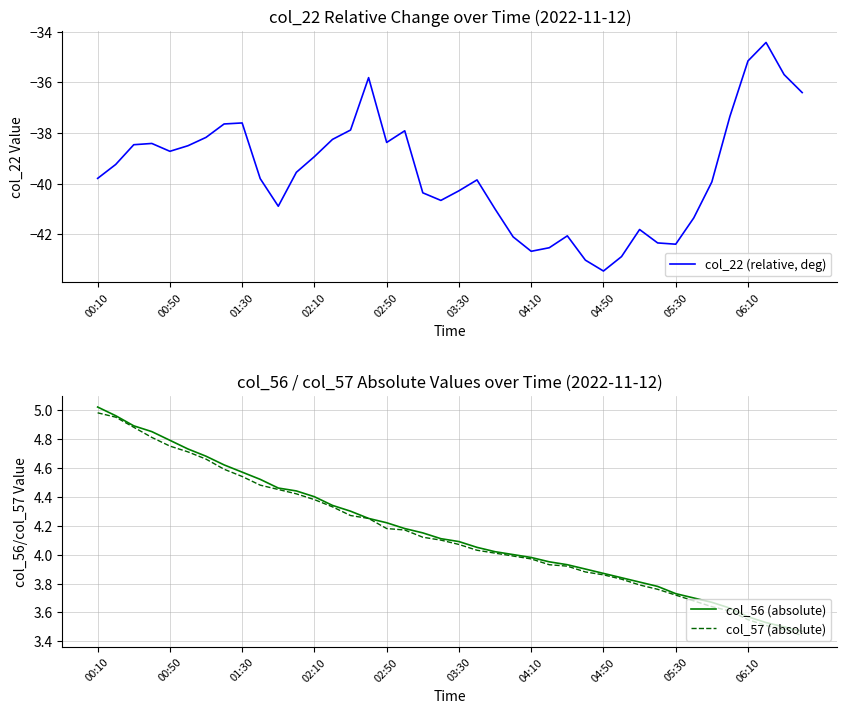

How many distinct data groups are displayed?

3